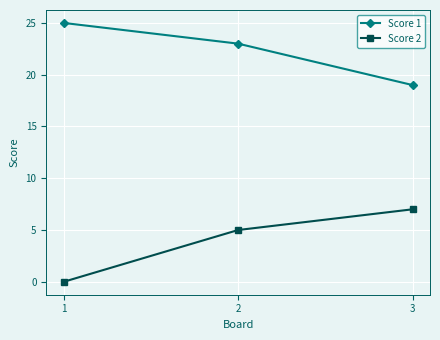

True or false: Score 2 has a value of 5 at 2.

True